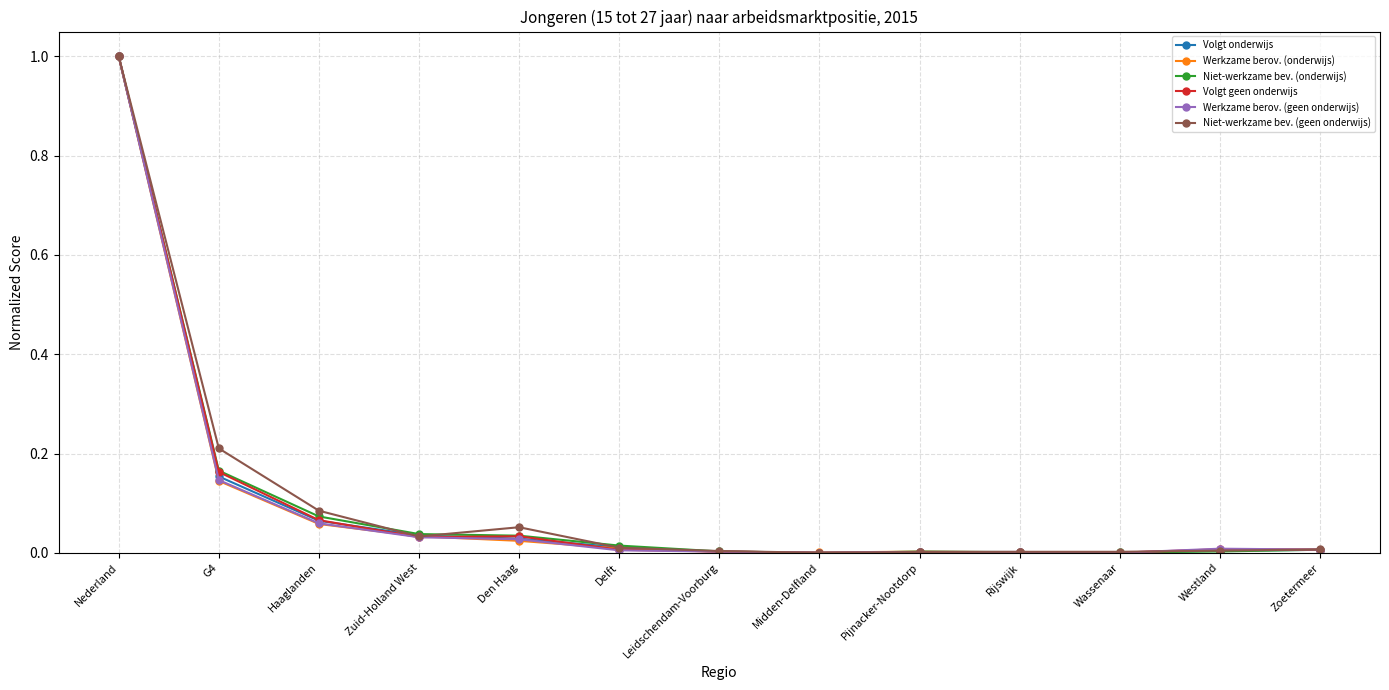

At which category is the sum across all series the highest?

Nederland